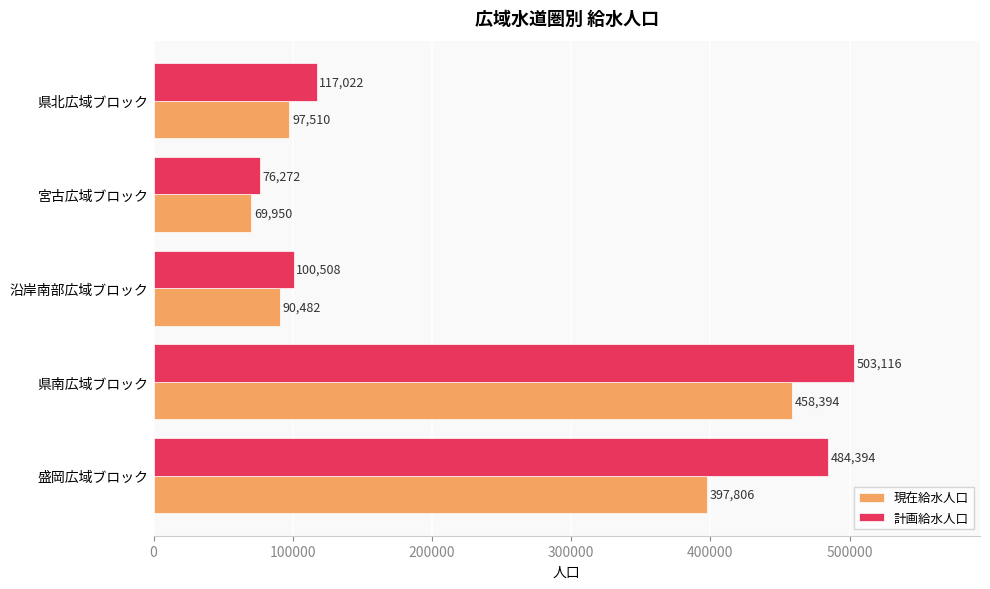

Which series has the largest total across all categories?

計画給水人口